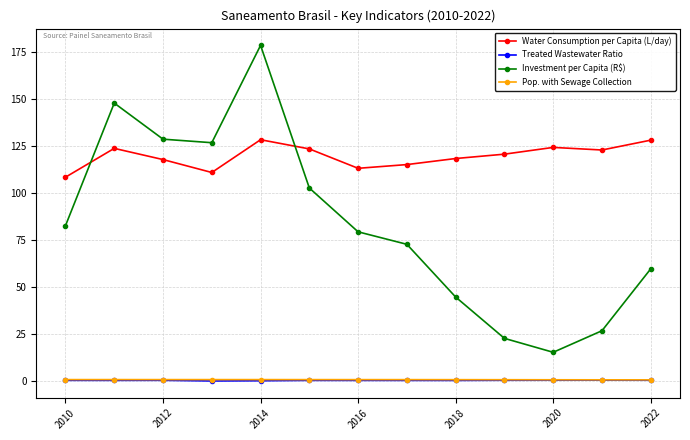

What is the value of the Investment per Capita (R$) point at the 12th from the left?

26.7